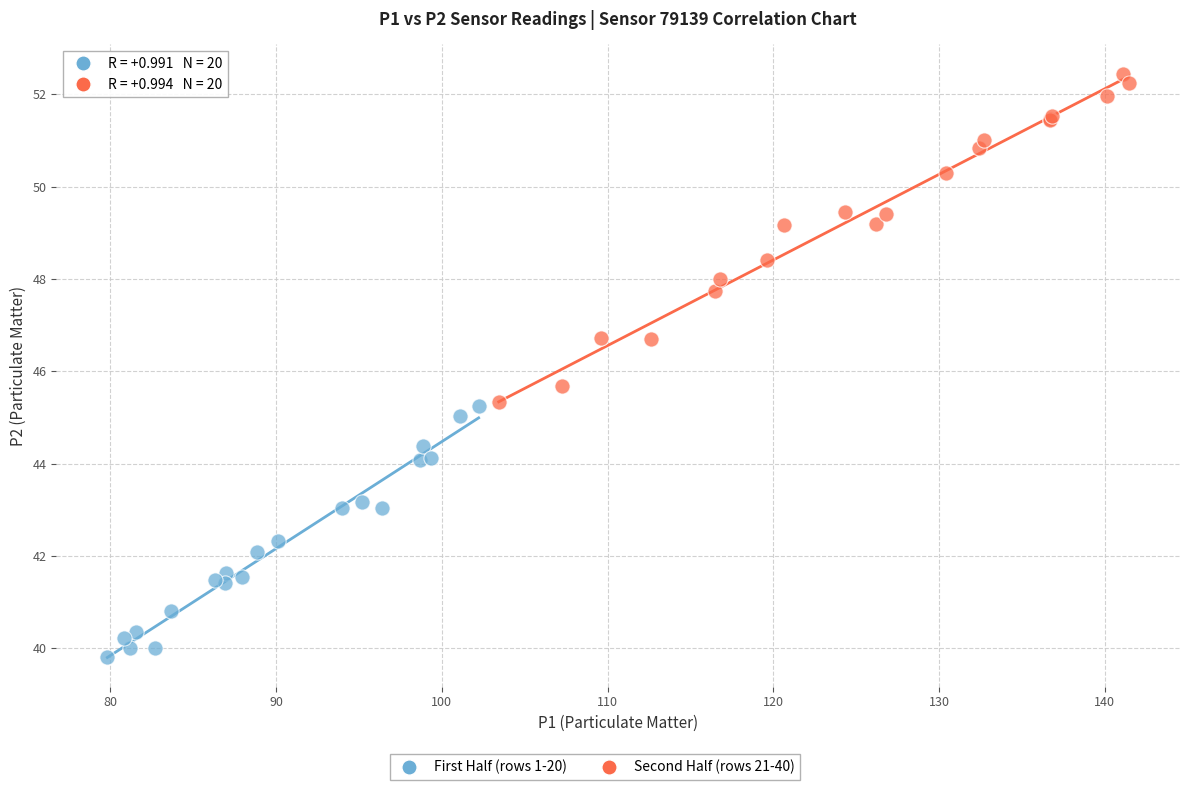

Which series contains the lowest Y value?

First Half (rows 1-20)